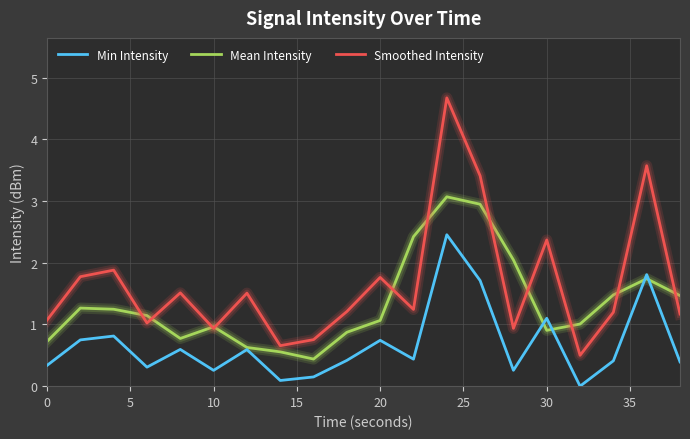

Which series has the largest total across all categories?

Smoothed Intensity